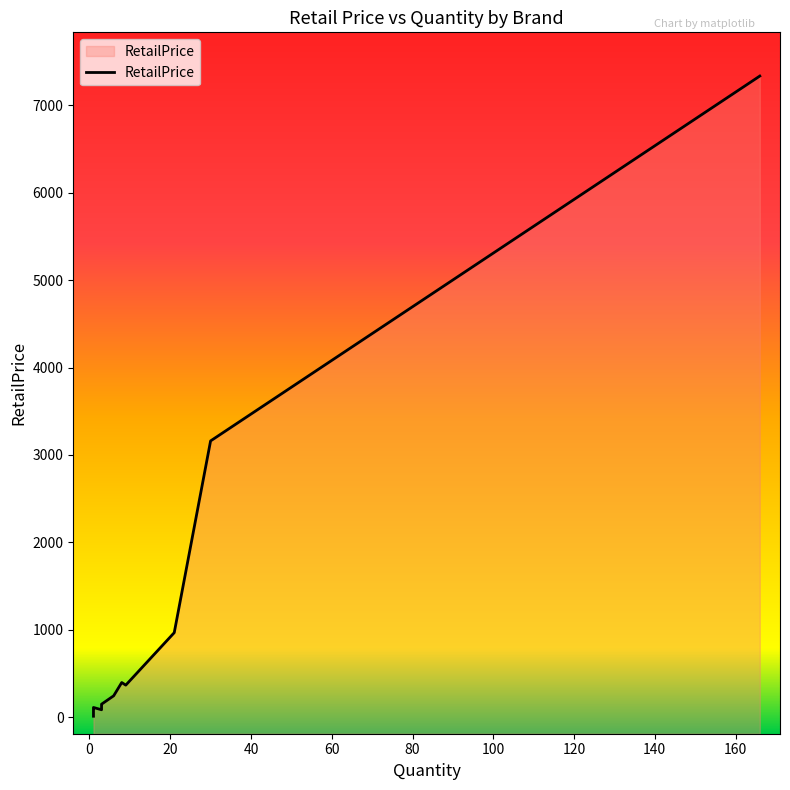

How many data points are less than 148?

7